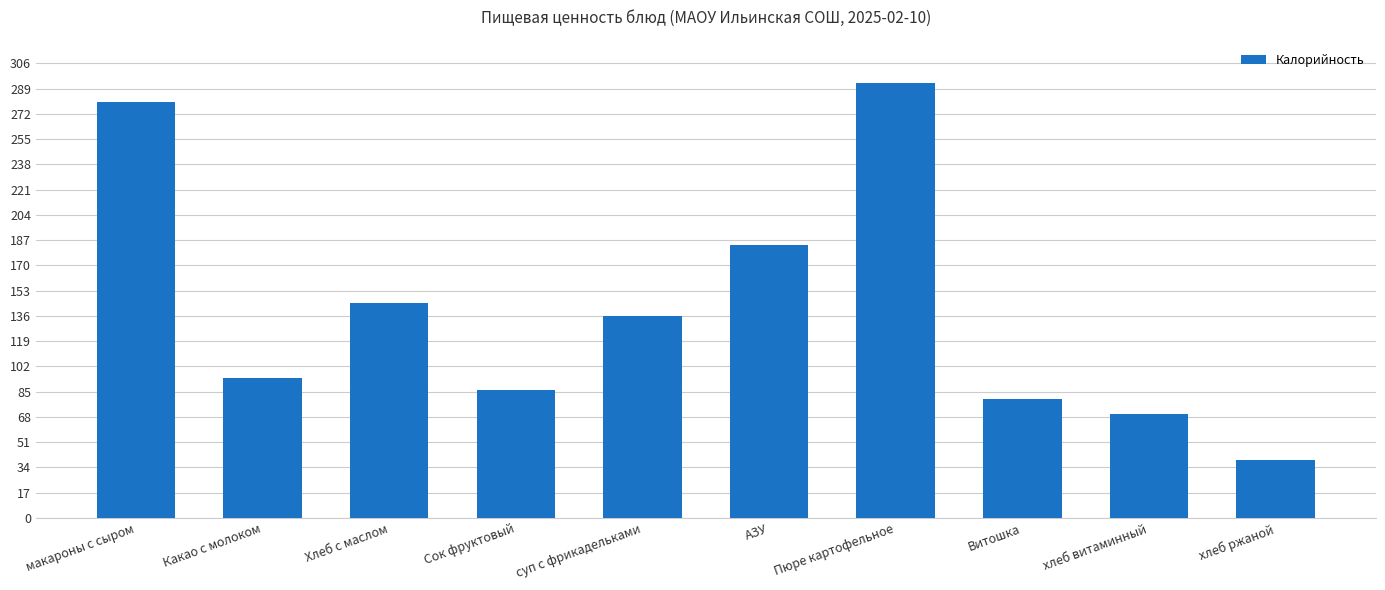

Rank the categories by value from highest to lowest.

Пюре картофельное, макароны с сыром, АЗУ, Хлеб с маслом, суп с фрикадельками, Какао с молоком, Сок фруктовый, Витошка, хлеб витаминный, хлеб ржаной